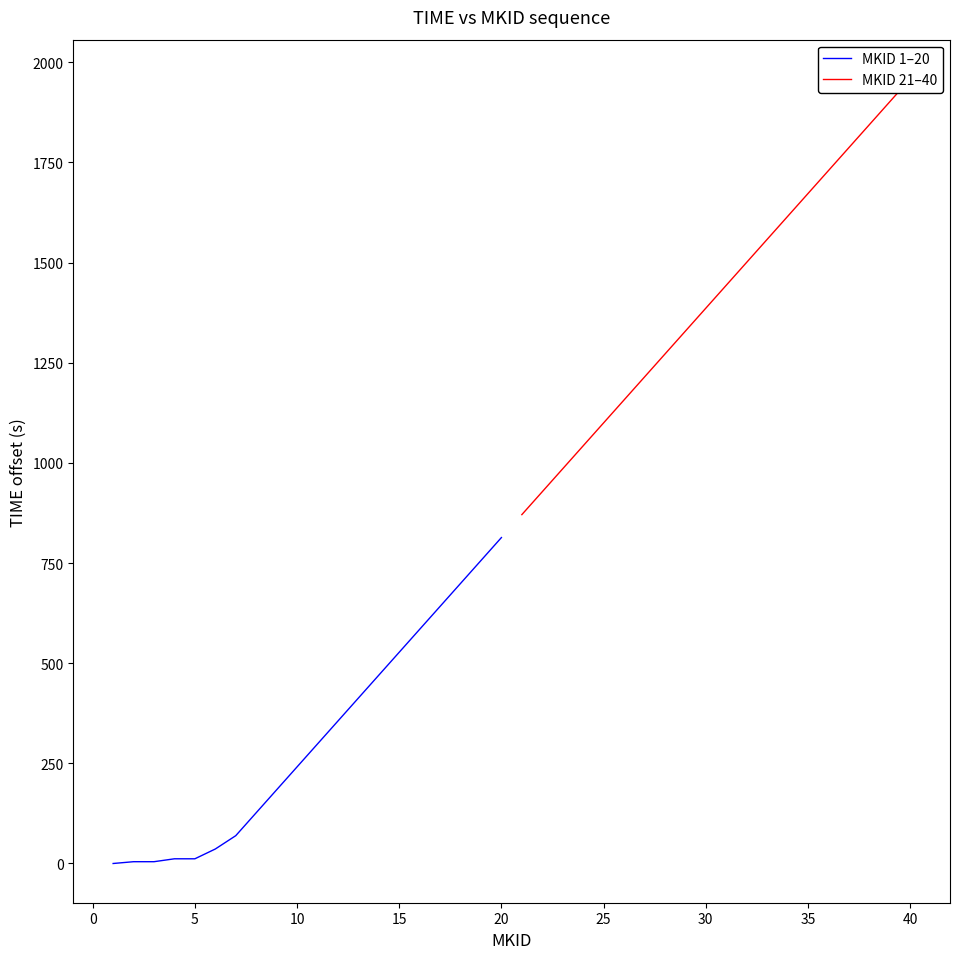

True or false: MKID 1–20 and MKID 21–40 intersect in this chart.

False